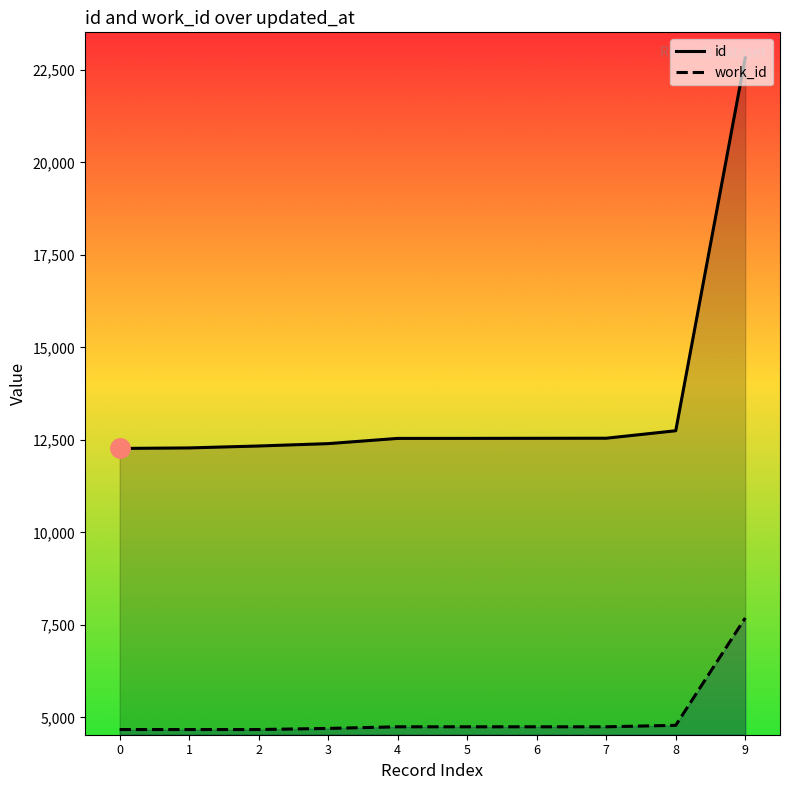

Which has a higher value, 2 or 4?

4